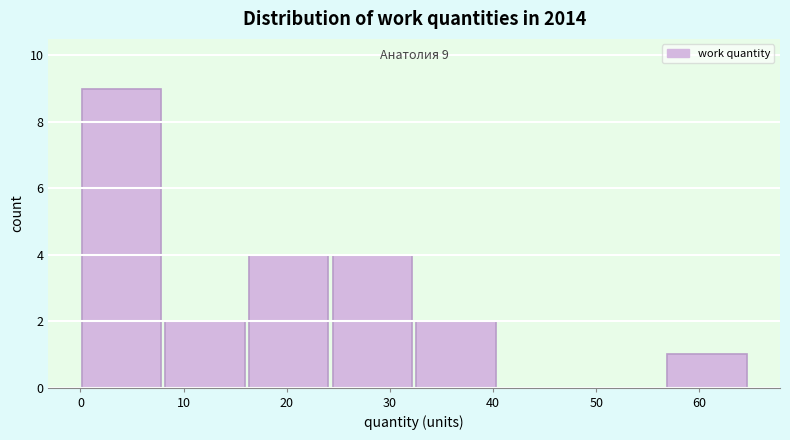

Over which range of the x-axis is the bar tallest?

0 to 8